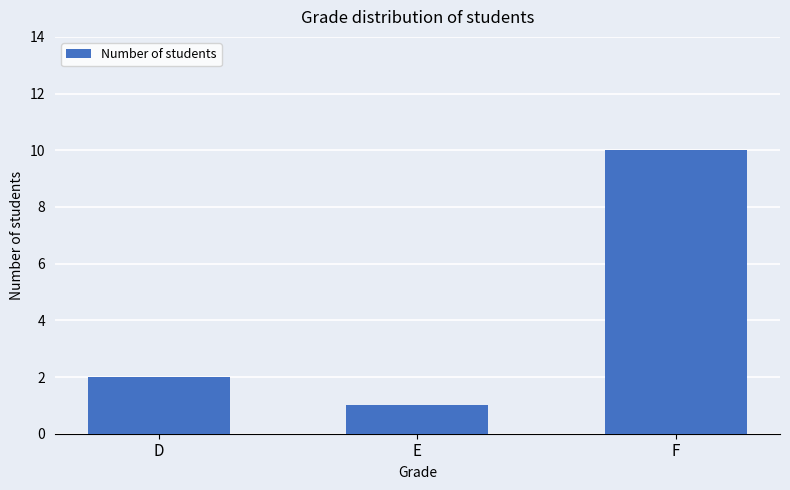

How many distinct data groups are displayed?

1